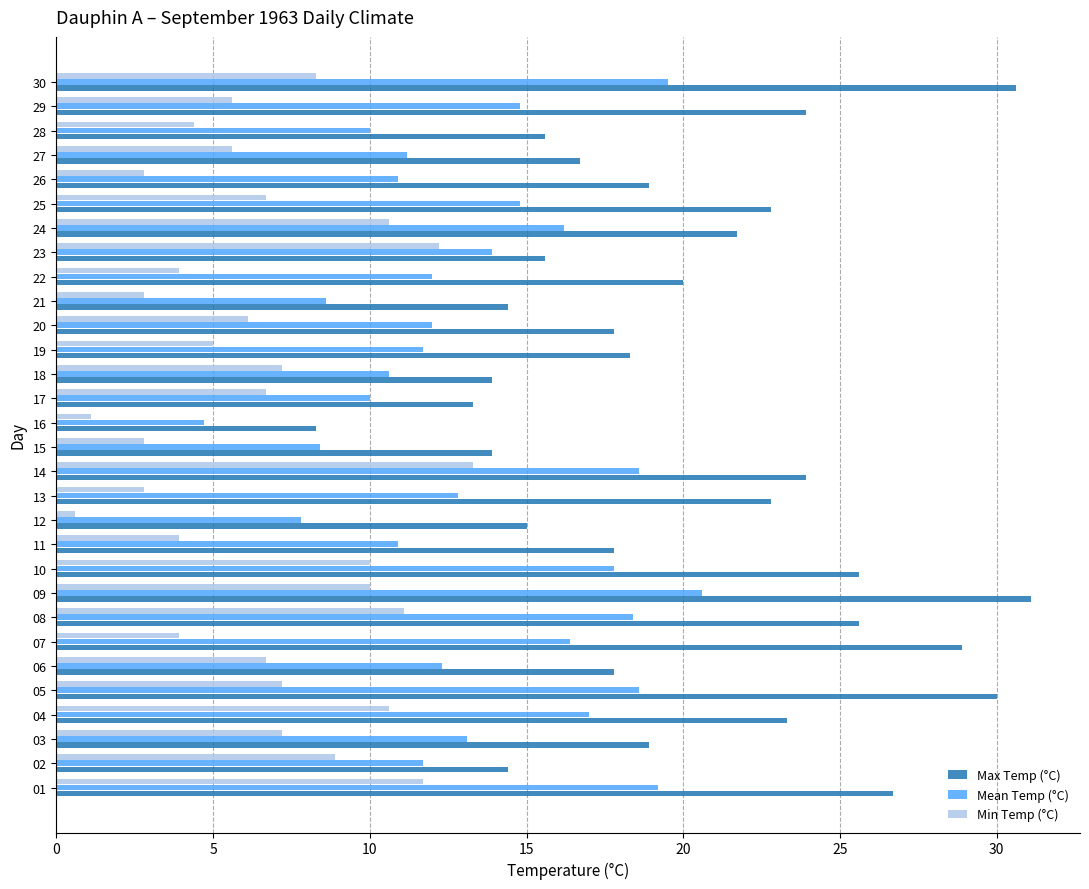

How many distinct data groups are displayed?

3